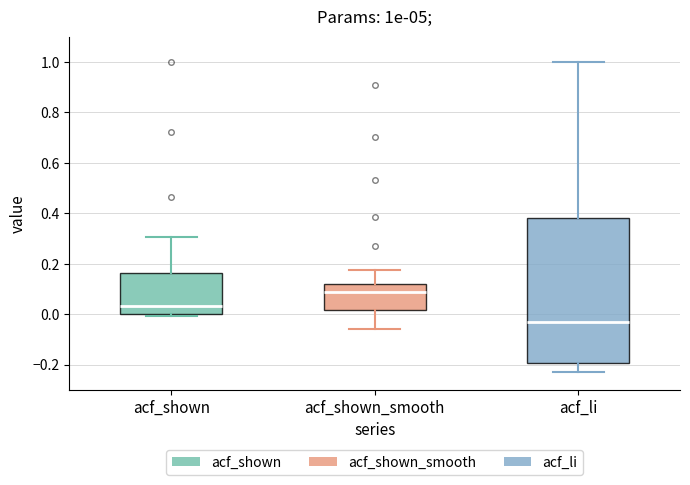

Which box is the tallest, from its lower edge to its upper edge?

acf_li